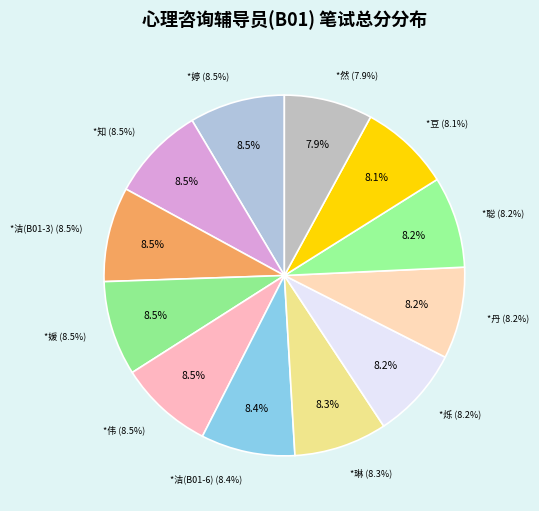

Is it true that *烁 is 8% of the pie?

True